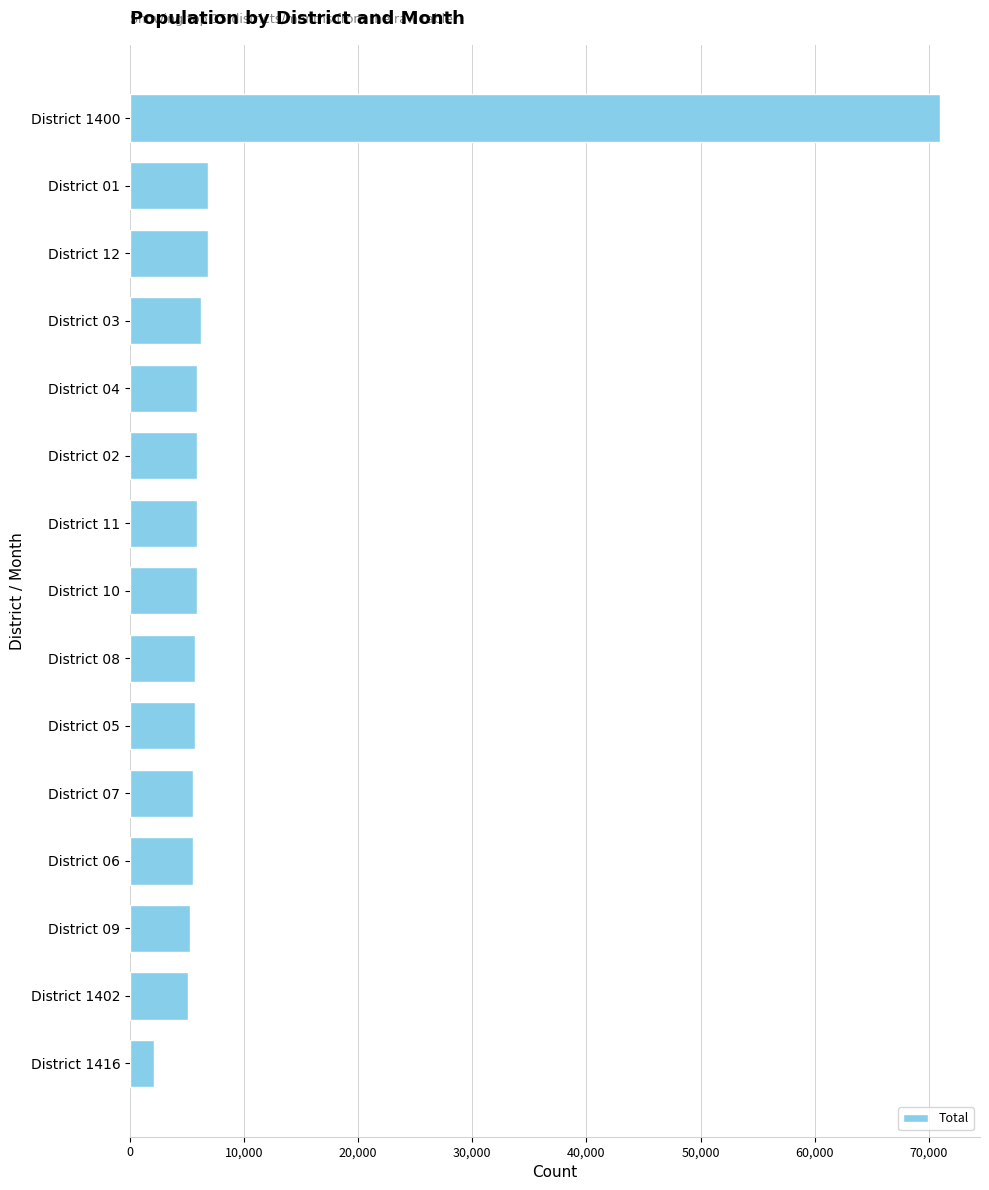

What is the ratio of the value at District 10 to the value at District 1402?

1.2